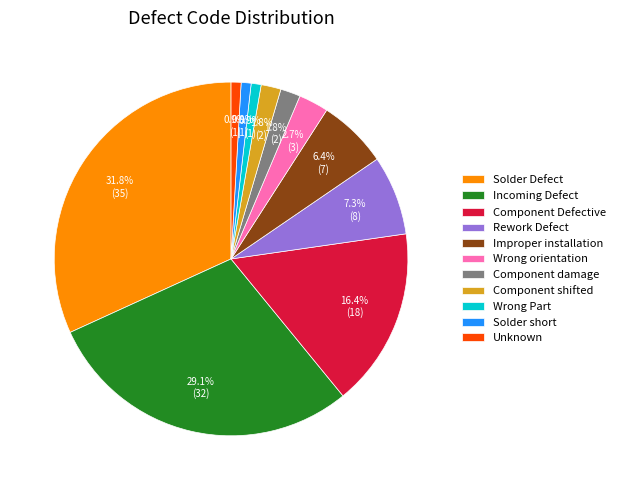

Which slice is the largest?

Solder Defect